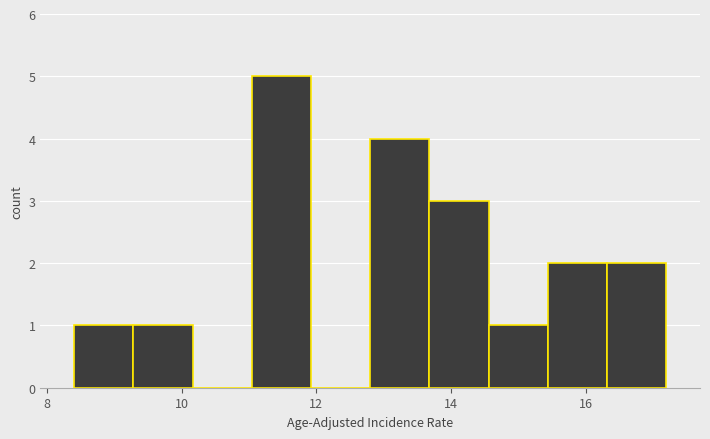

Reading left to right, transcribe this chart: for each bar, give the range it covers on the x-axis and its height. Neither the bar edges nor the heights are printed on the chart, so give them approximately, as read against the axes.

8.40 to 9.28: 1
9.28 to 10.16: 1
10.16 to 11.04: 0
11.04 to 11.92: 5
11.92 to 12.80: 0
12.80 to 13.68: 4
13.68 to 14.56: 3
14.56 to 15.44: 1
15.44 to 16.32: 2
16.32 to 17.20: 2